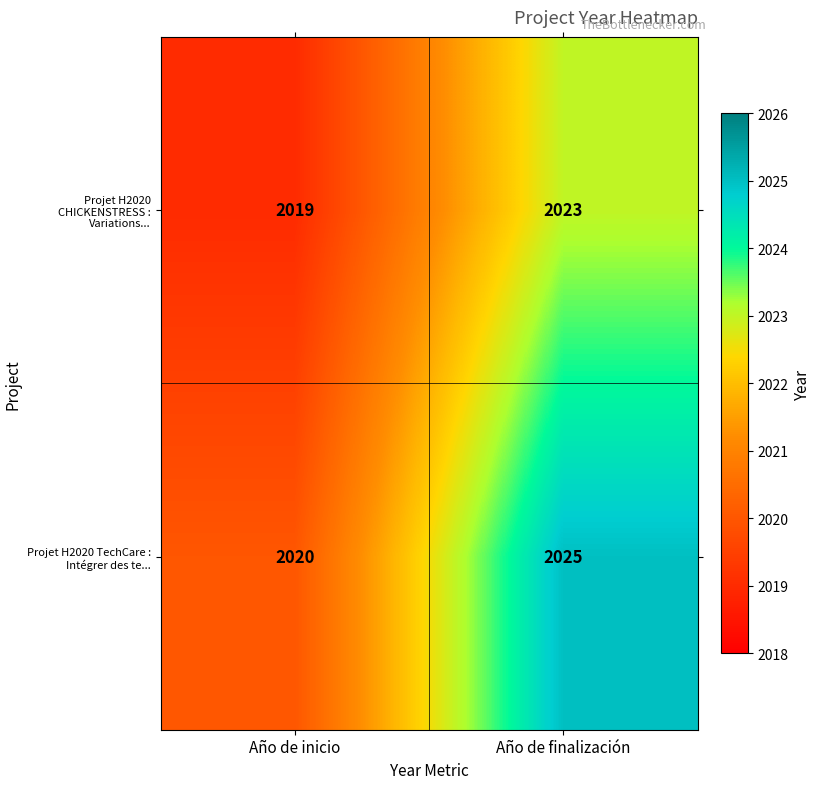

At which label does Projet H2020 CHICKENSTRESS : Variations... reach its minimum?

Año de inicio